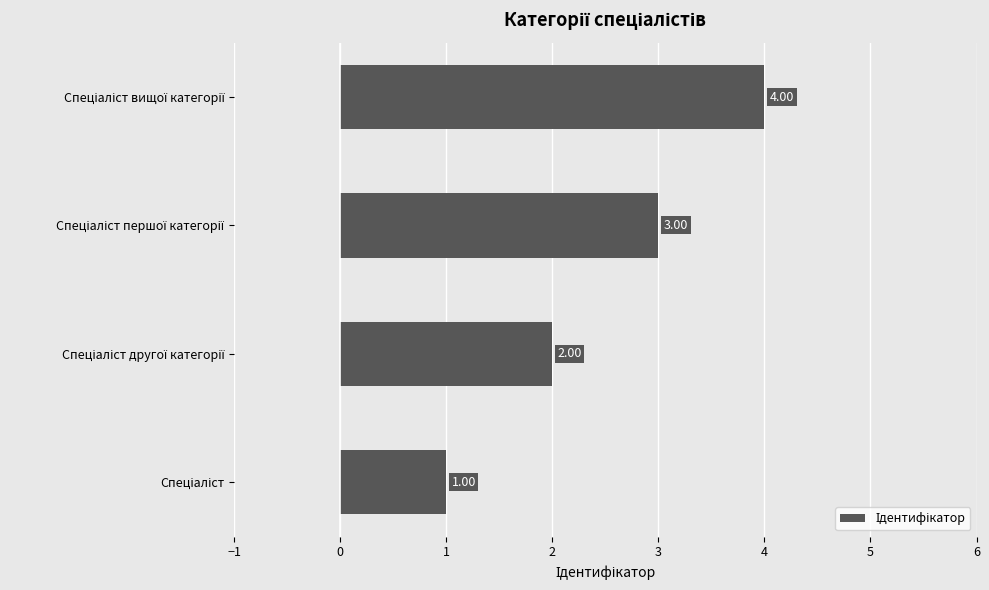

What is the sum of all values?

10